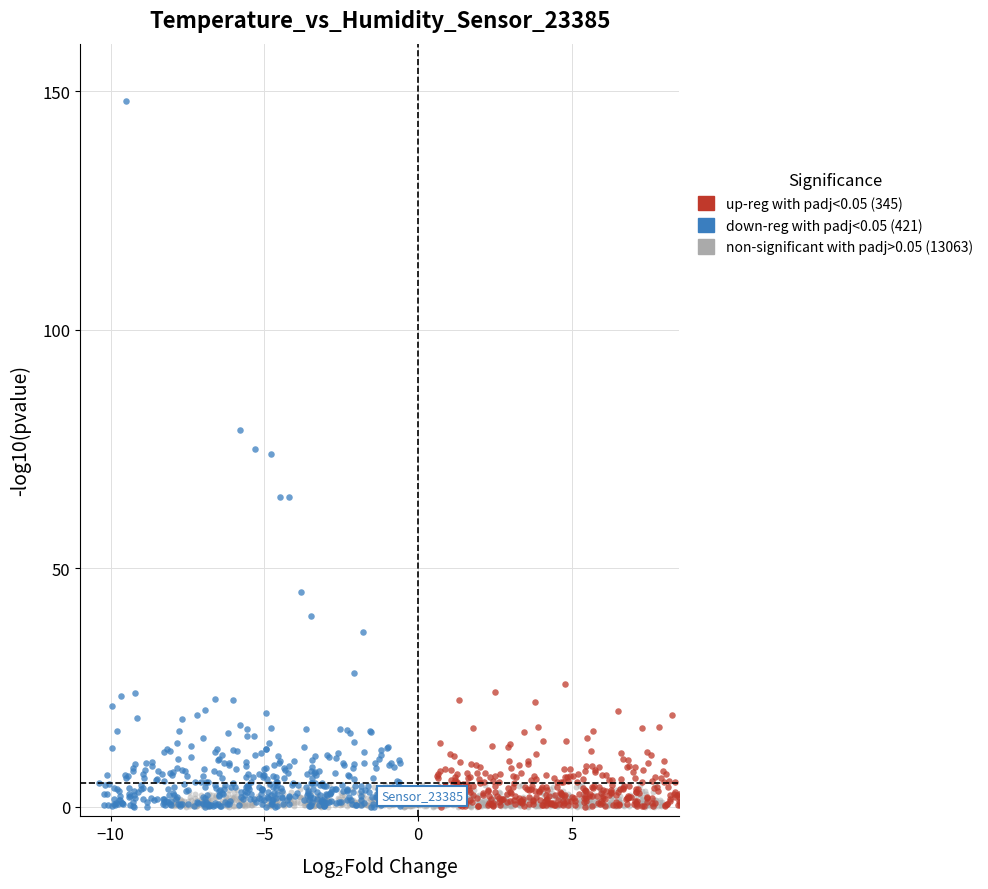

Which series has the largest Y range (max minus min)?

down-reg with padj<0.05 (421)